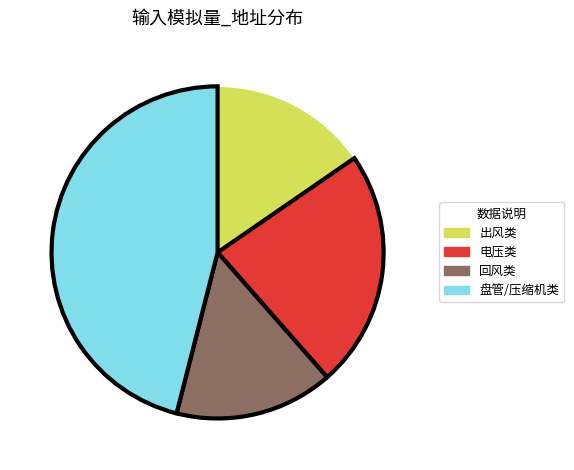

Is there any slice that represents more than half of the pie?

No